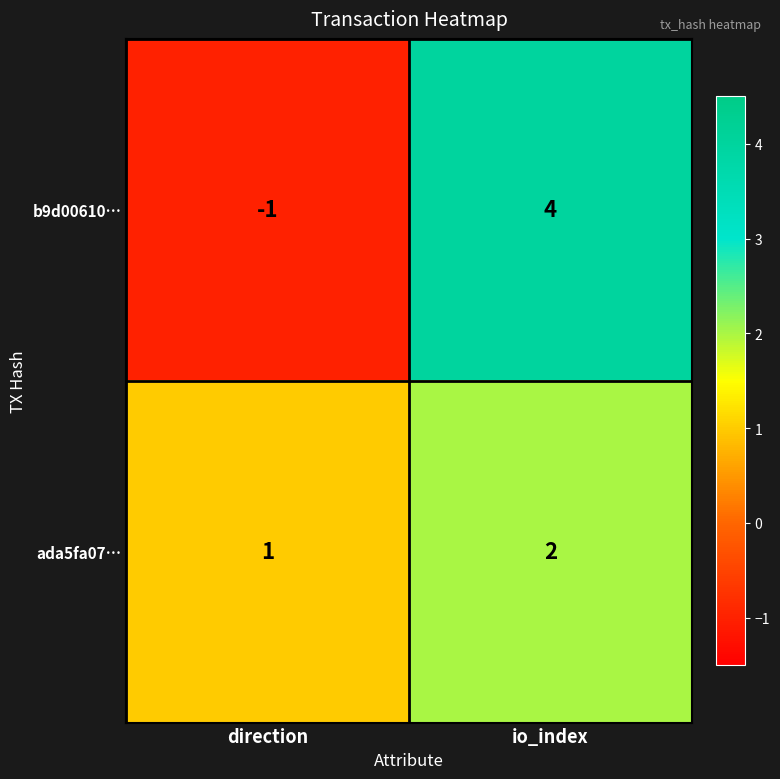

List the labels in order of ada5fa07… value, largest first.

io_index, direction